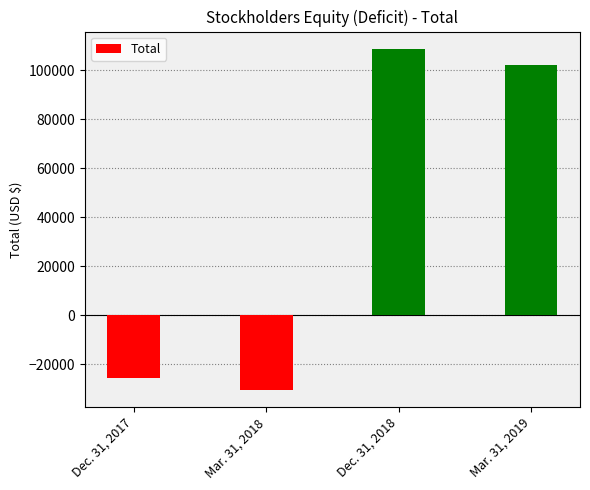

The value at Mar. 31, 2019 is 168984. True or false?

False